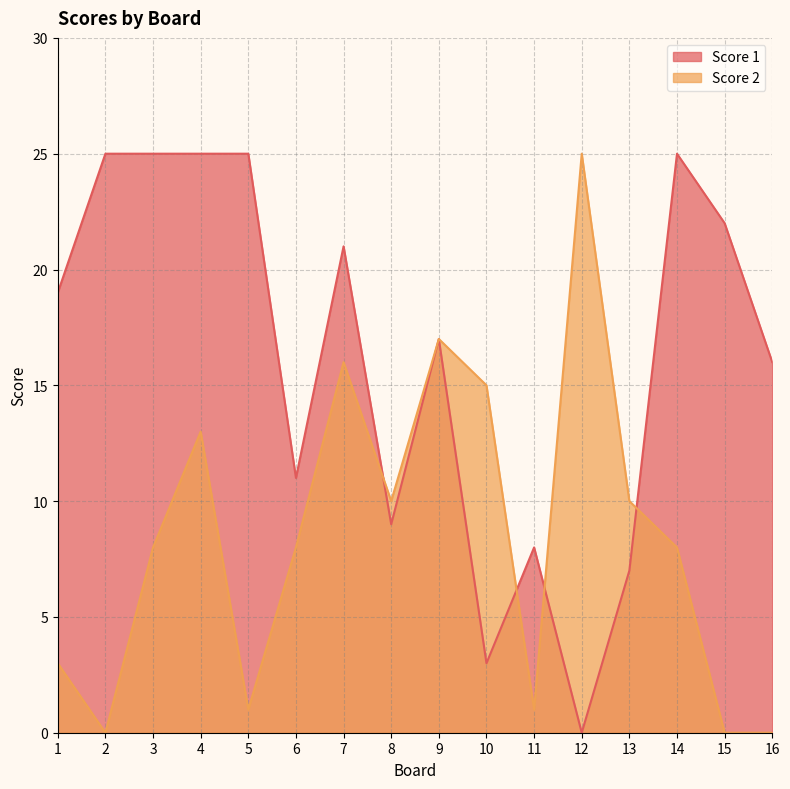

What is the approximate value of Score 1 at 1, to the nearest 5?

20